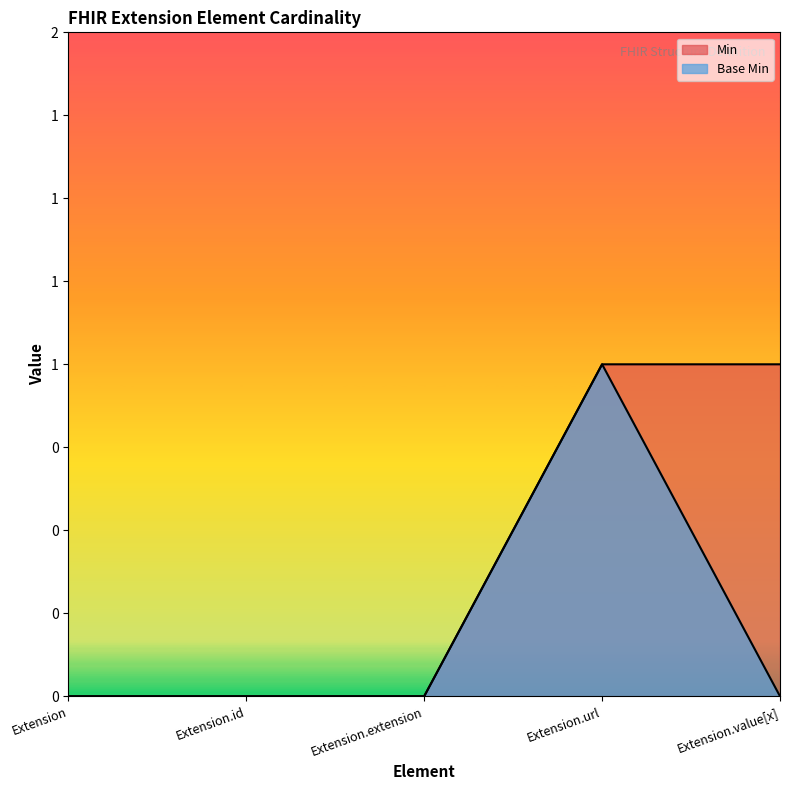

How many lines are shown in the chart?

2